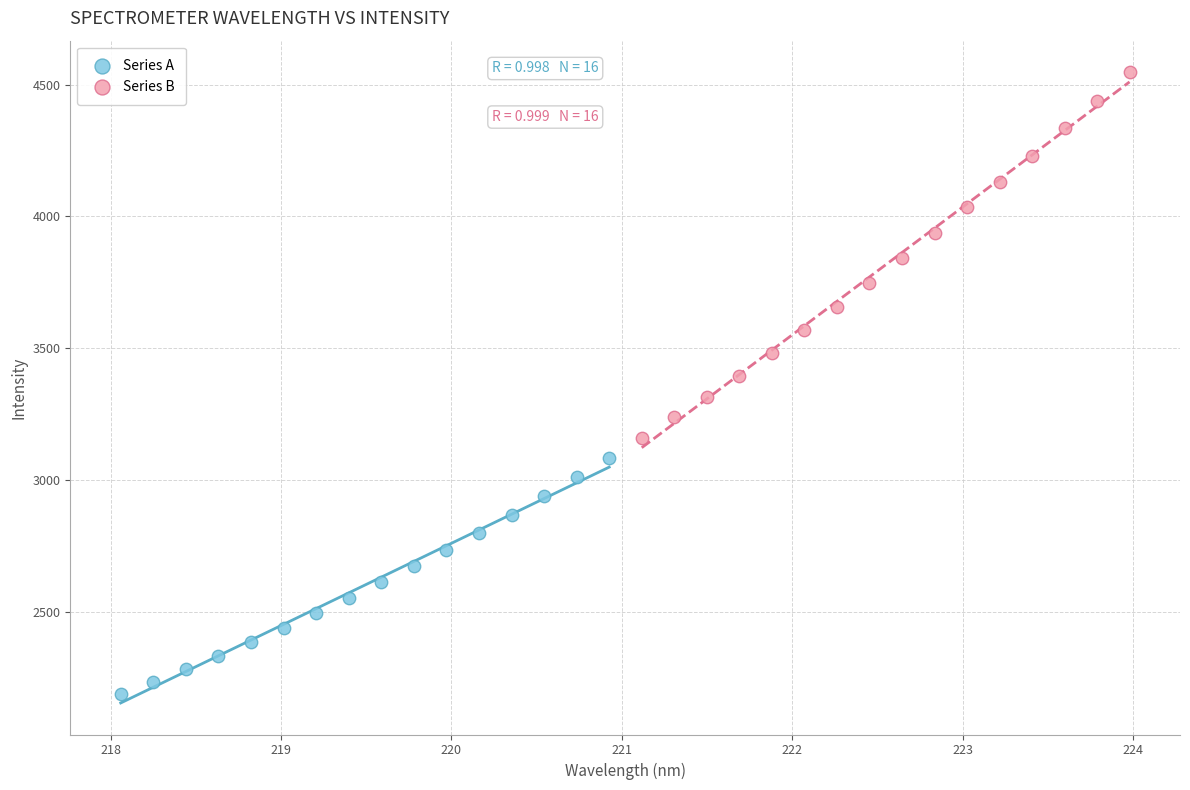

Which series has the widest spread of Y values?

Series B